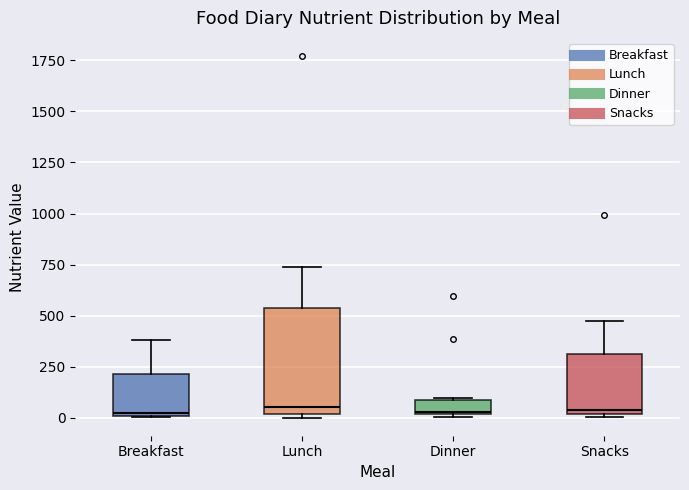

Which box is the tallest, from its lower edge to its upper edge?

Lunch